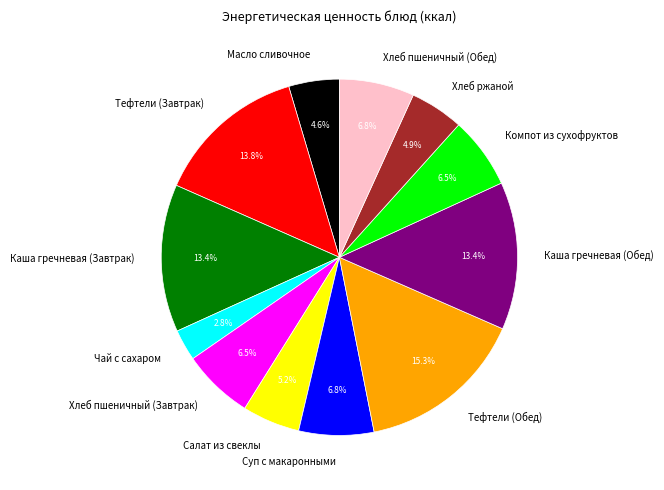

Does Каша гречневая (Обед) represent more than half of the total?

No